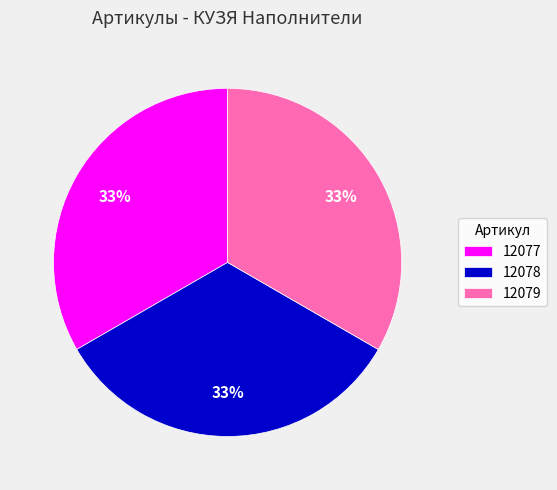

Is the sum of 12079 and 12077 greater than half?

Yes